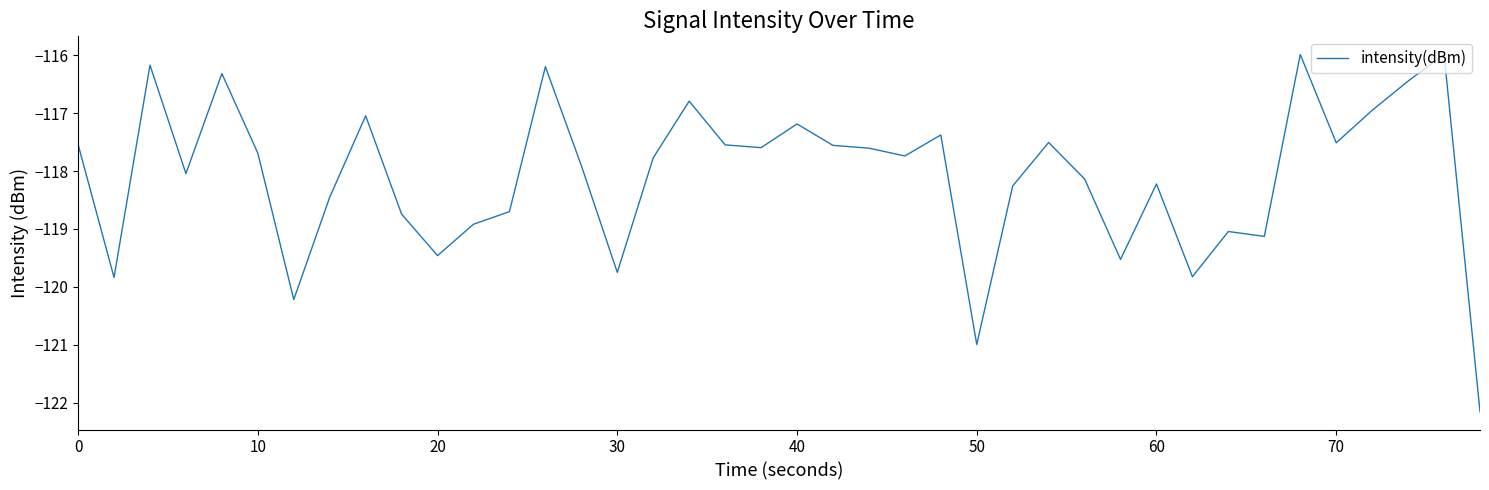

What is the minimum value shown in the chart?

-122.2